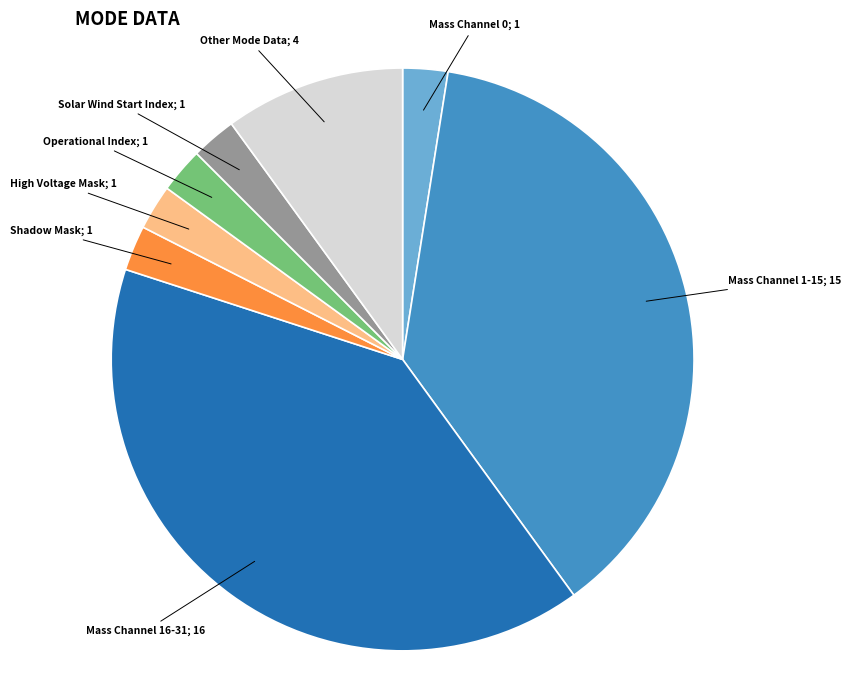

Is there any slice that represents more than half of the pie?

No